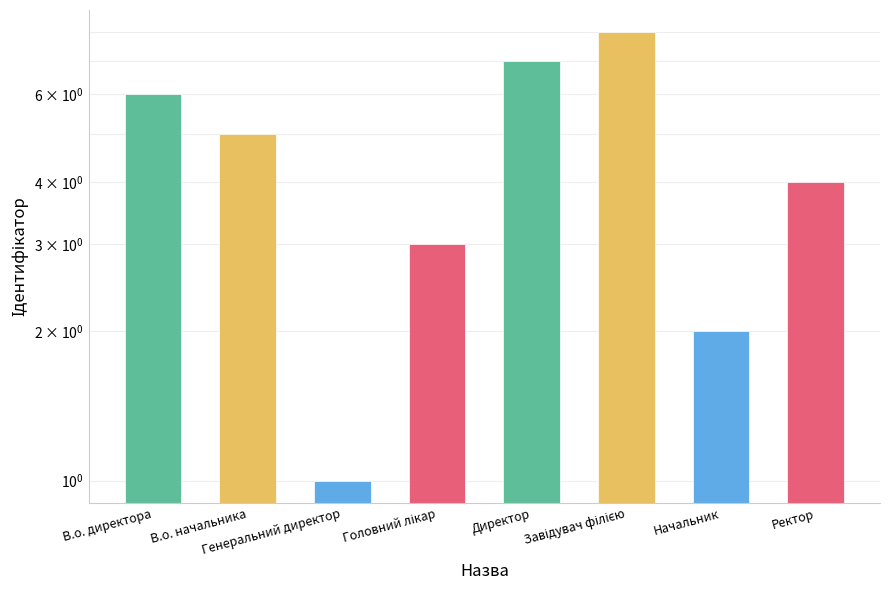

What is the difference between the values at Головний лікар and Генеральний директор?

2